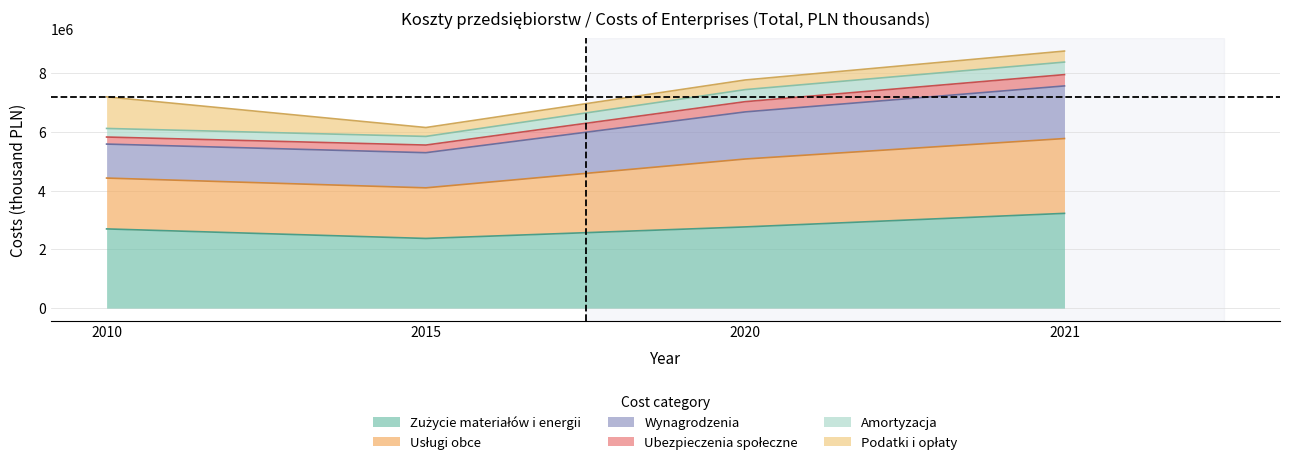

What is the total value across all series at 2021?

8751239